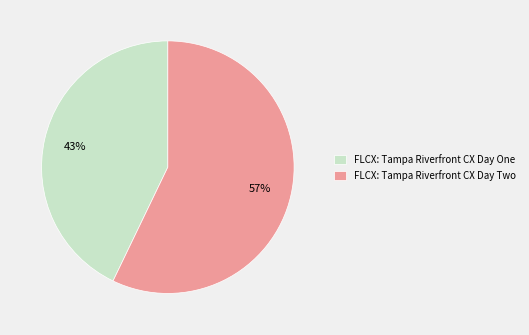

How many slices are in this pie chart?

2